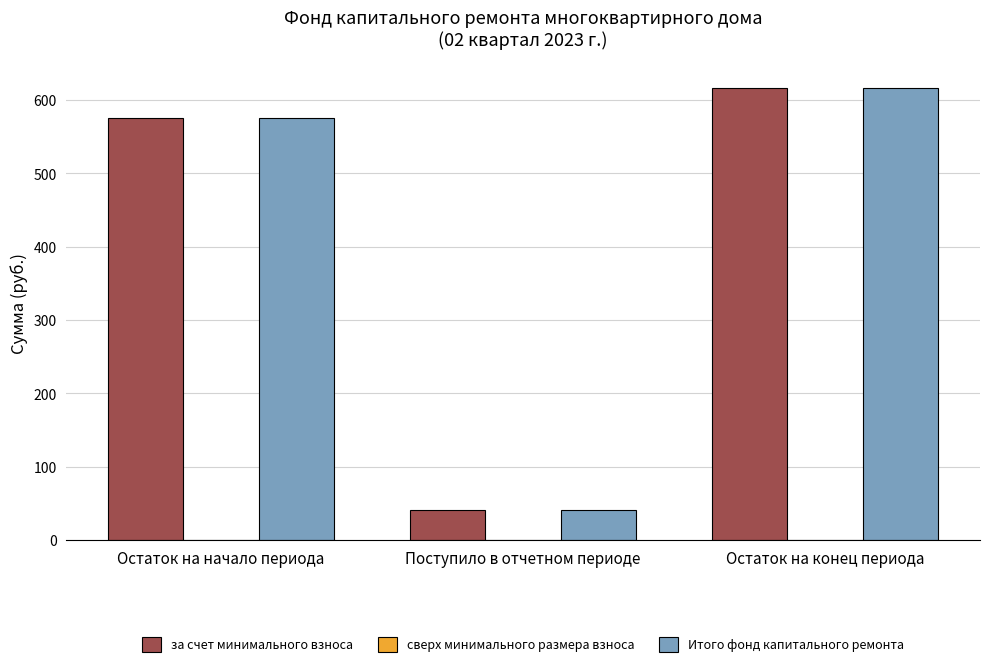

What is the total value across all series at Остаток на начало периода?

1149.8